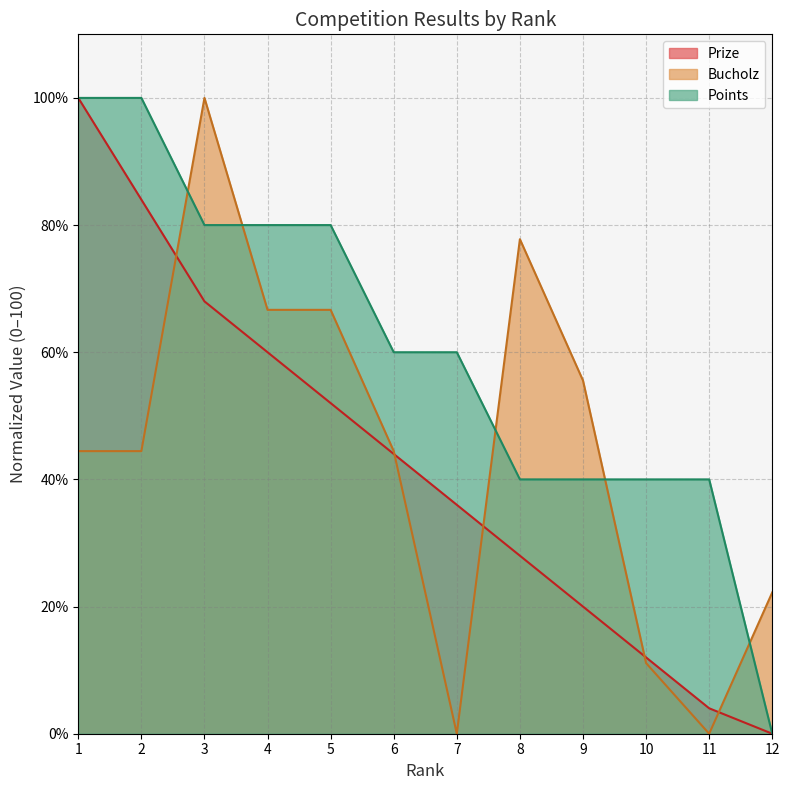

What is the difference between the second highest and minimum values in the Bucholz series?

77.8